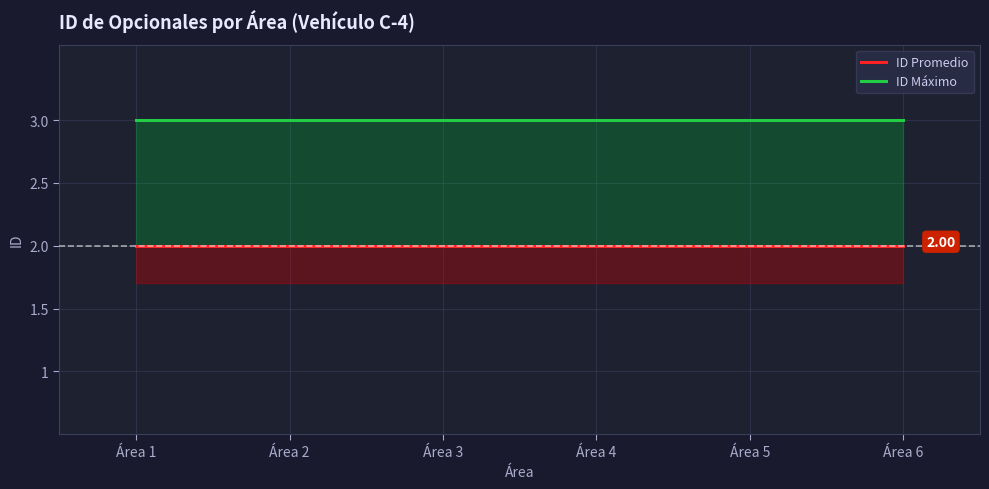

Between Área 2 and Área 6, which series saw the biggest shift?

ID Promedio